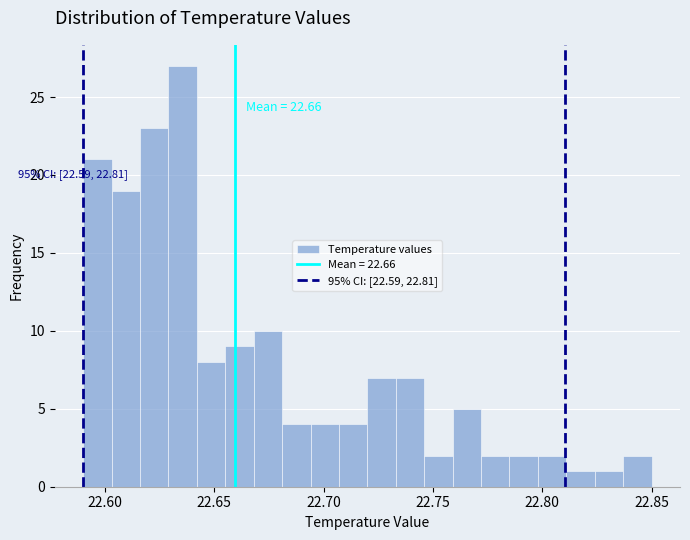

Around what value on the x-axis is the tallest bar? Give the approximate position of its centre, as read against the axis.

22.635